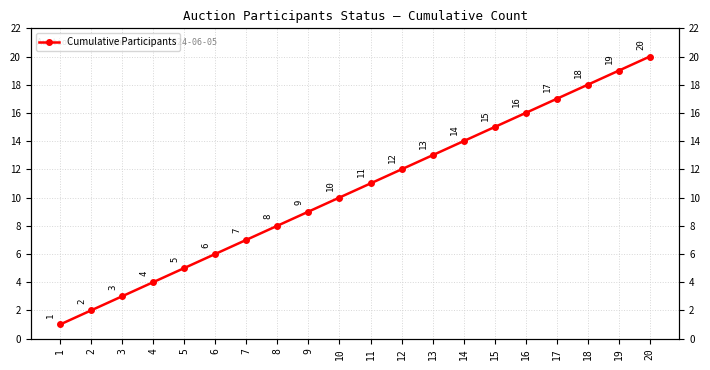

What is the value of the 18th point from the left?

18